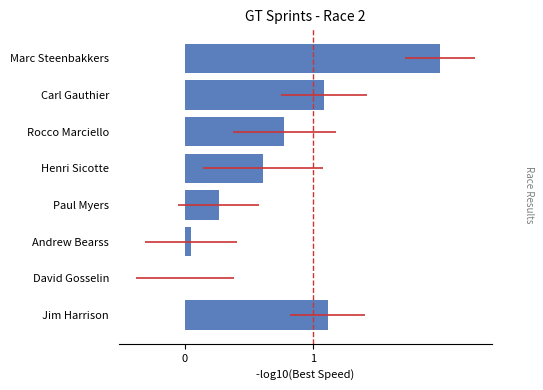

How many bars are there in total?

8